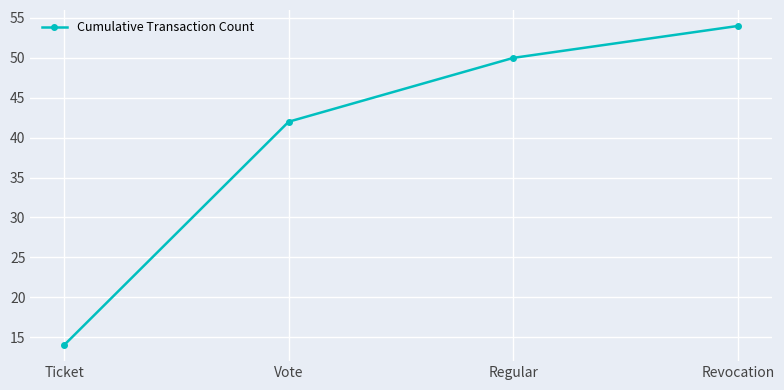

Where is the data nearest to the value 34?

Vote